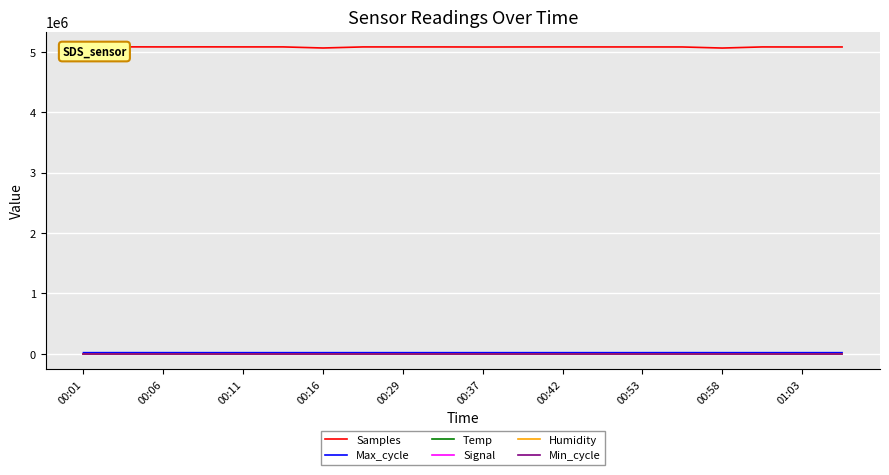

List the series in order of their peak value, lowest first.

Signal, Temp, Min_cycle, Humidity, Max_cycle, Samples